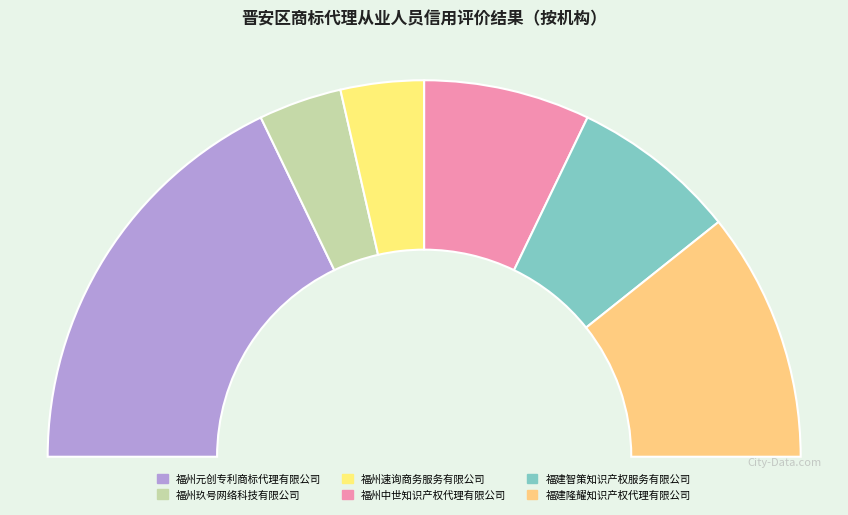

To the nearest percent, what is the combined percentage of 福建隆耀知识产权代理有限公司 and 福建智策知识产权服务有限公司?

36%